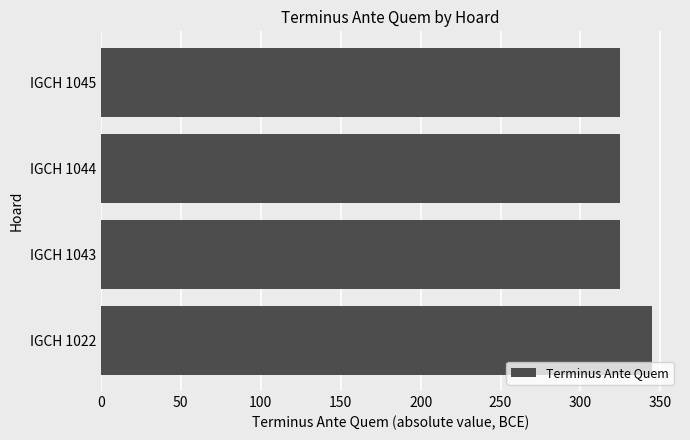

Count the number of values greater than 325.

1